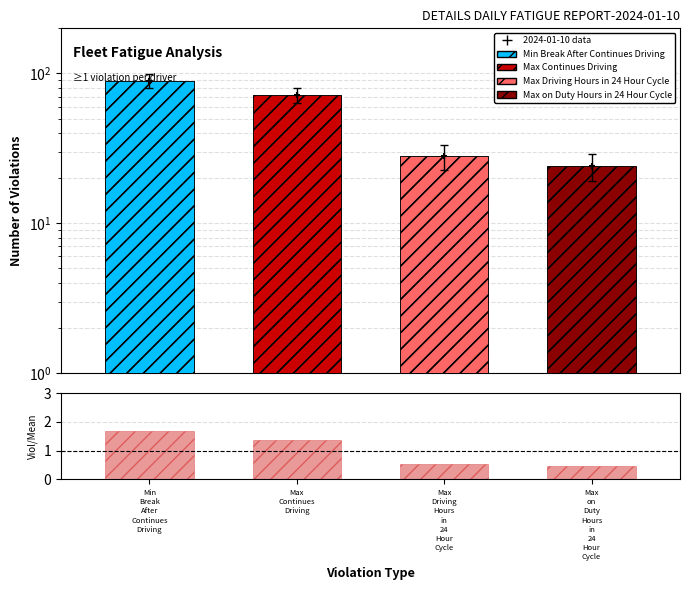

Is the value of 2024-01-10 data at Max
on
Duty
Hours
in
24
Hour
Cycle greater than the value of ratio at Max
Driving
Hours
in
24
Hour
Cycle?

Yes